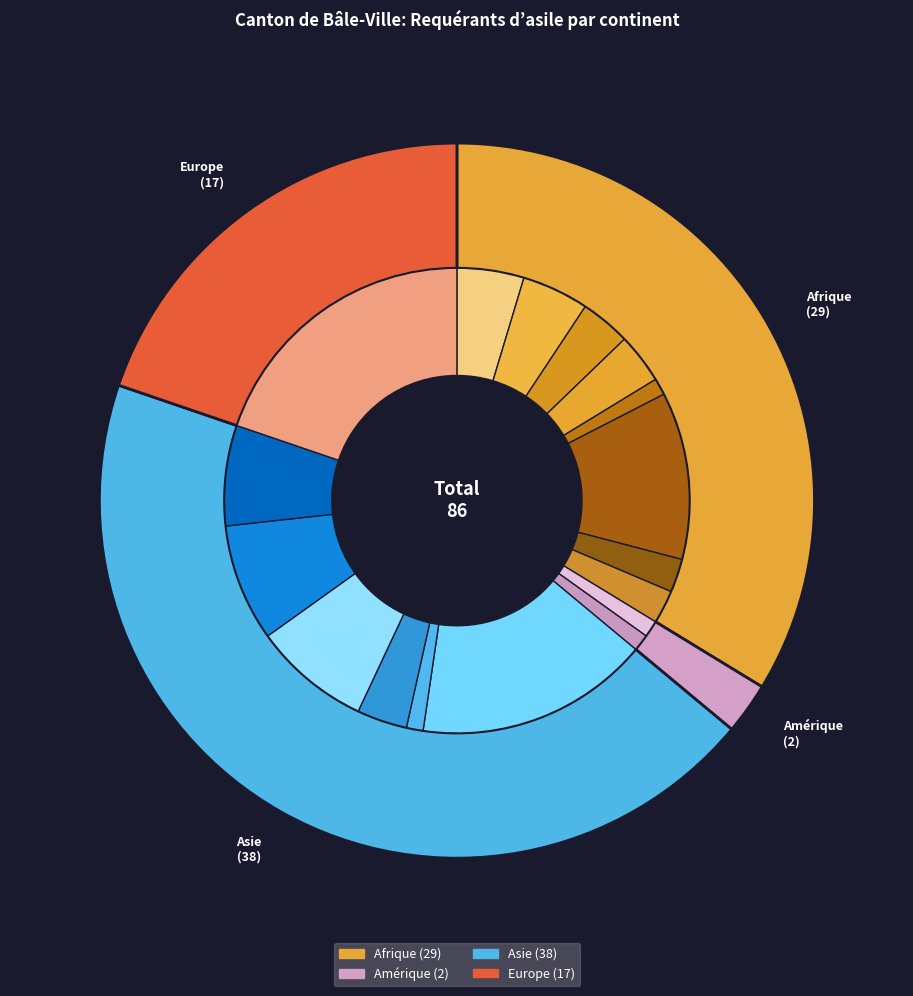

What percentage do Europe and Afrique together represent?

53.5%